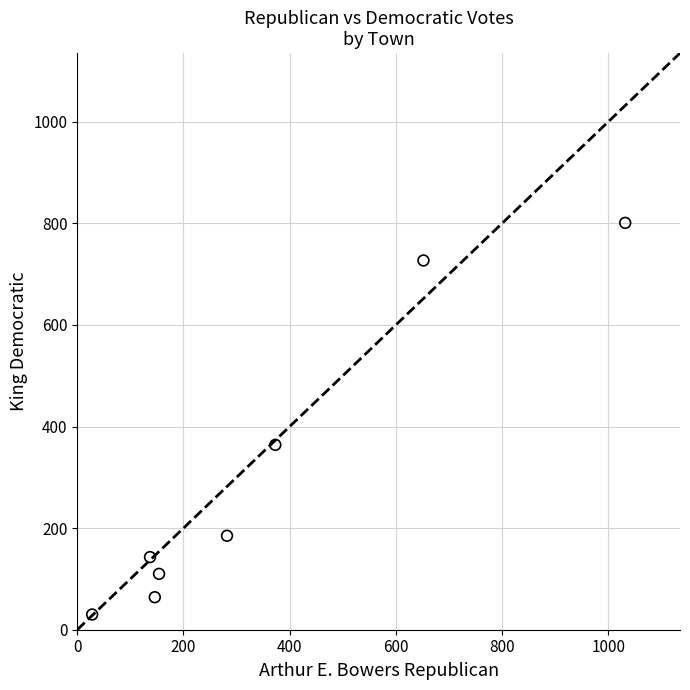

What is the range of Y values (max minus min)?

771